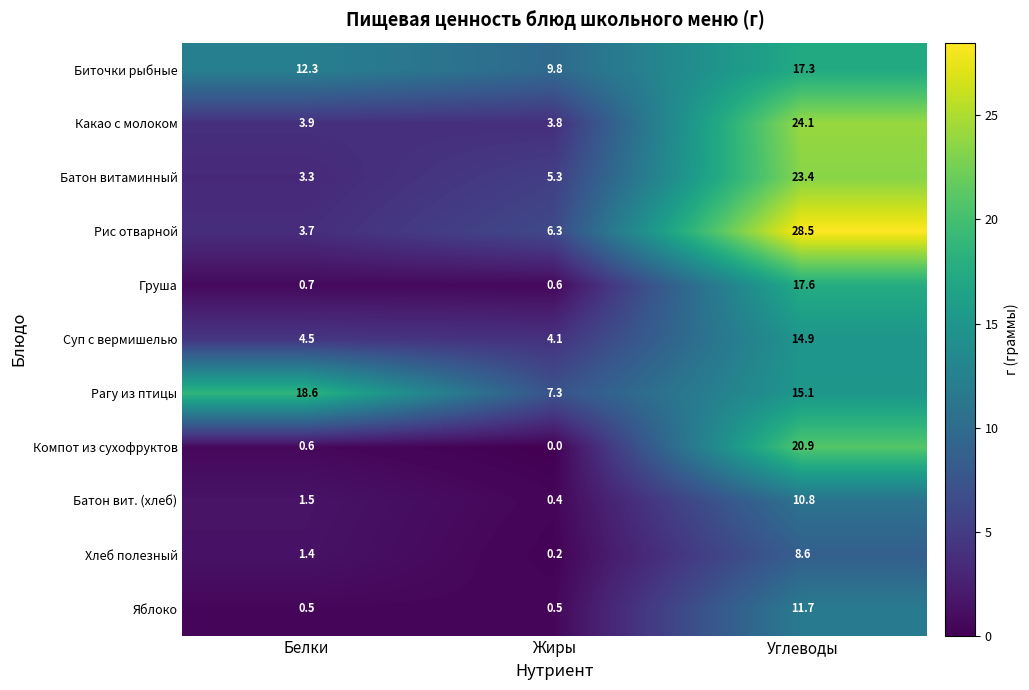

True or false: Биточки рыбные has a value of 30.0 at Углеводы.

False